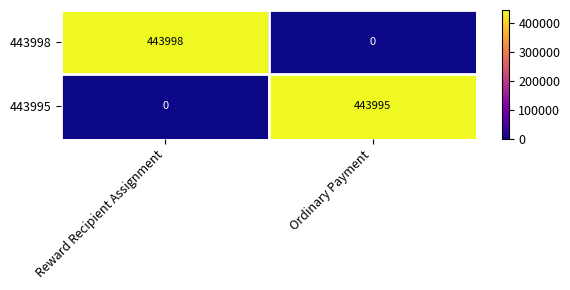

Which series has the largest range (max minus min)?

443998